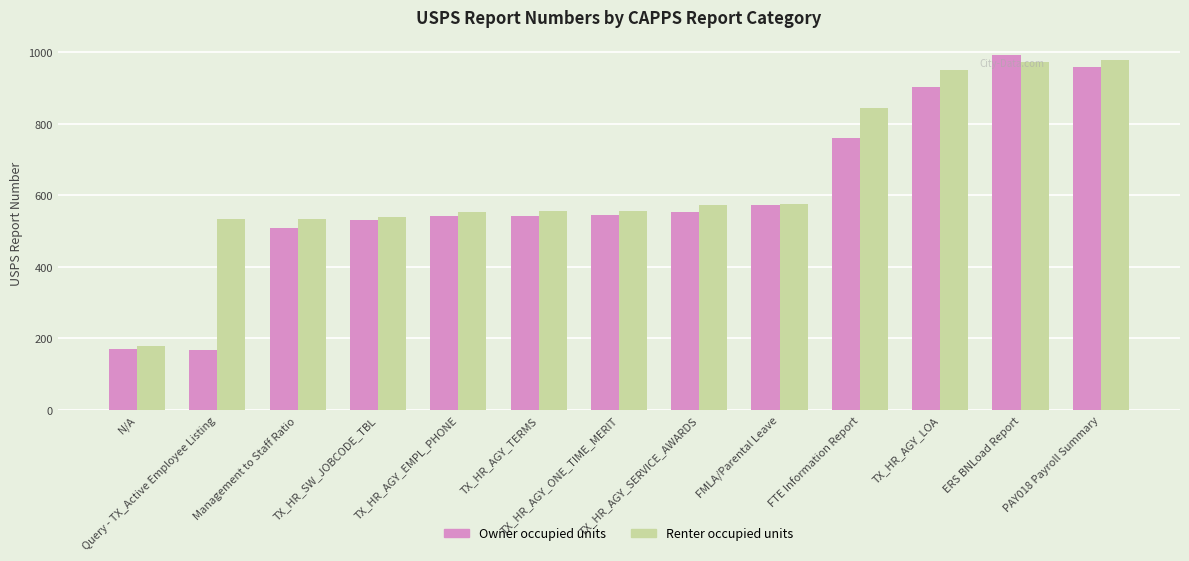

At which label does Renter occupied units reach its minimum?

N/A